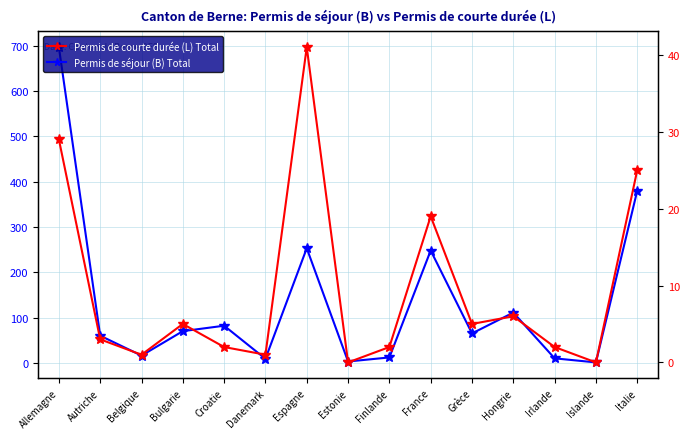

The Permis de séjour (B) Total series shows 248 at France. True or false?

True